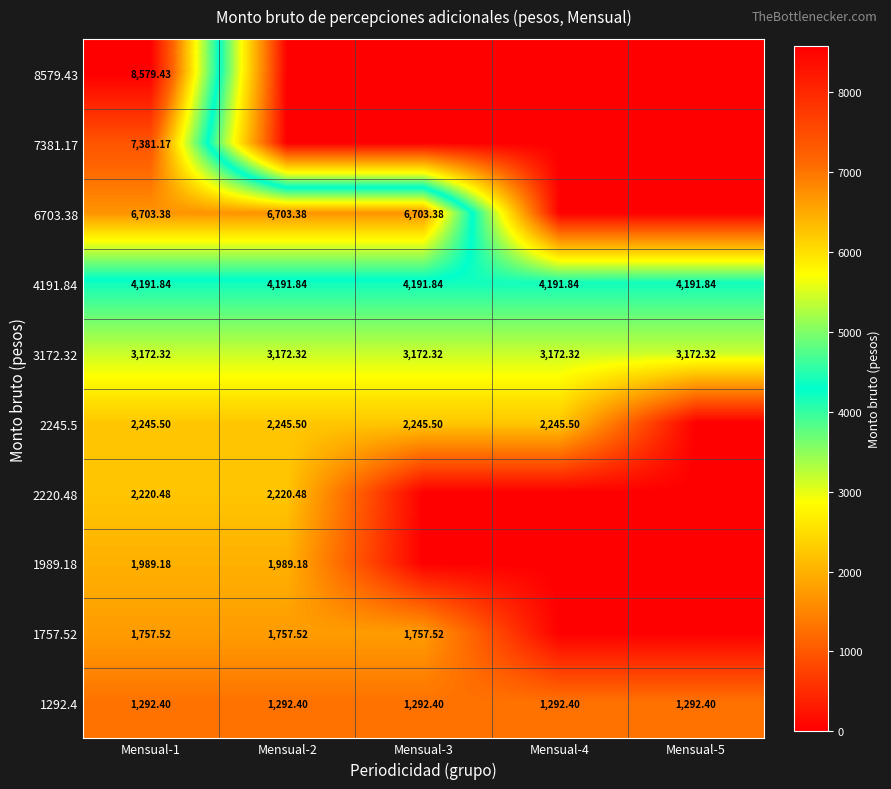

What is the difference between the maximum and second lowest values in the 1989.18 series?

1989.2